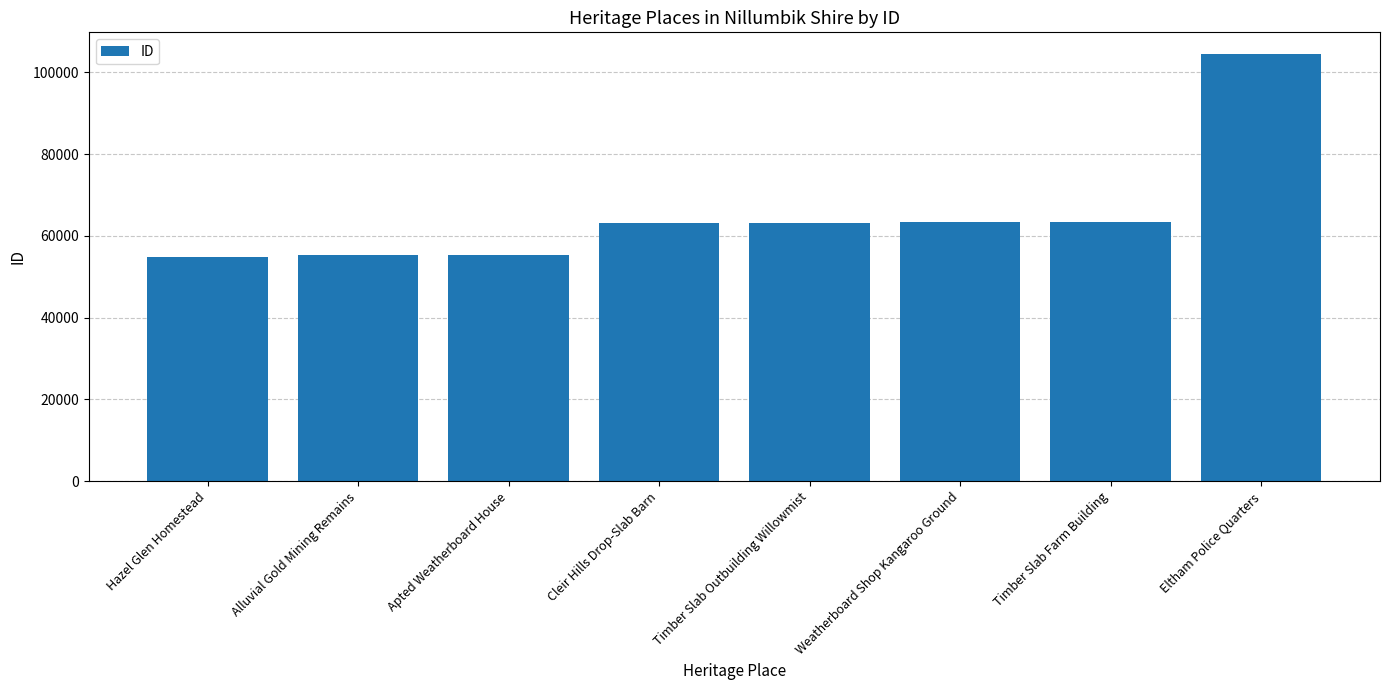

What is the ratio of the value at Weatherboard Shop Kangaroo Ground to the value at Eltham Police Quarters?

0.6